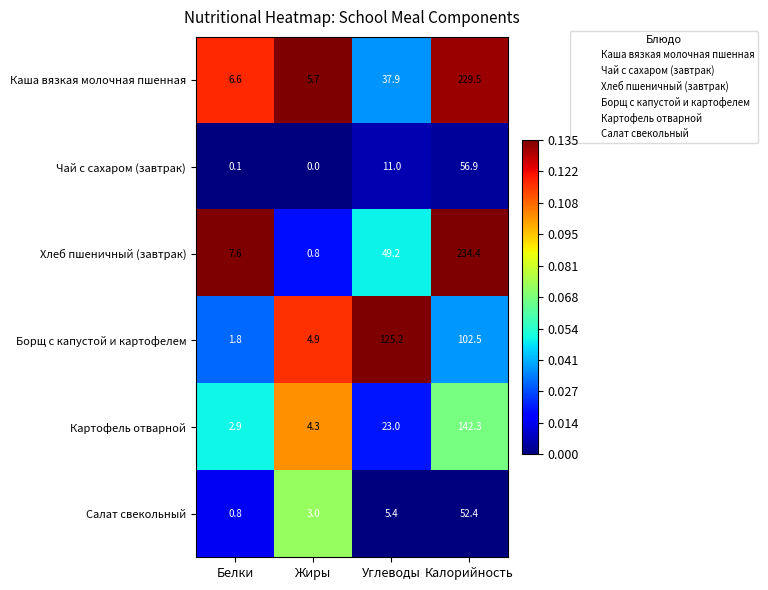

List the series in order of their peak value, highest first.

Хлеб пшеничный (завтрак), Каша вязкая молочная пшенная, Картофель отварной, Борщ с капустой и картофелем, Чай с сахаром (завтрак), Салат свекольный